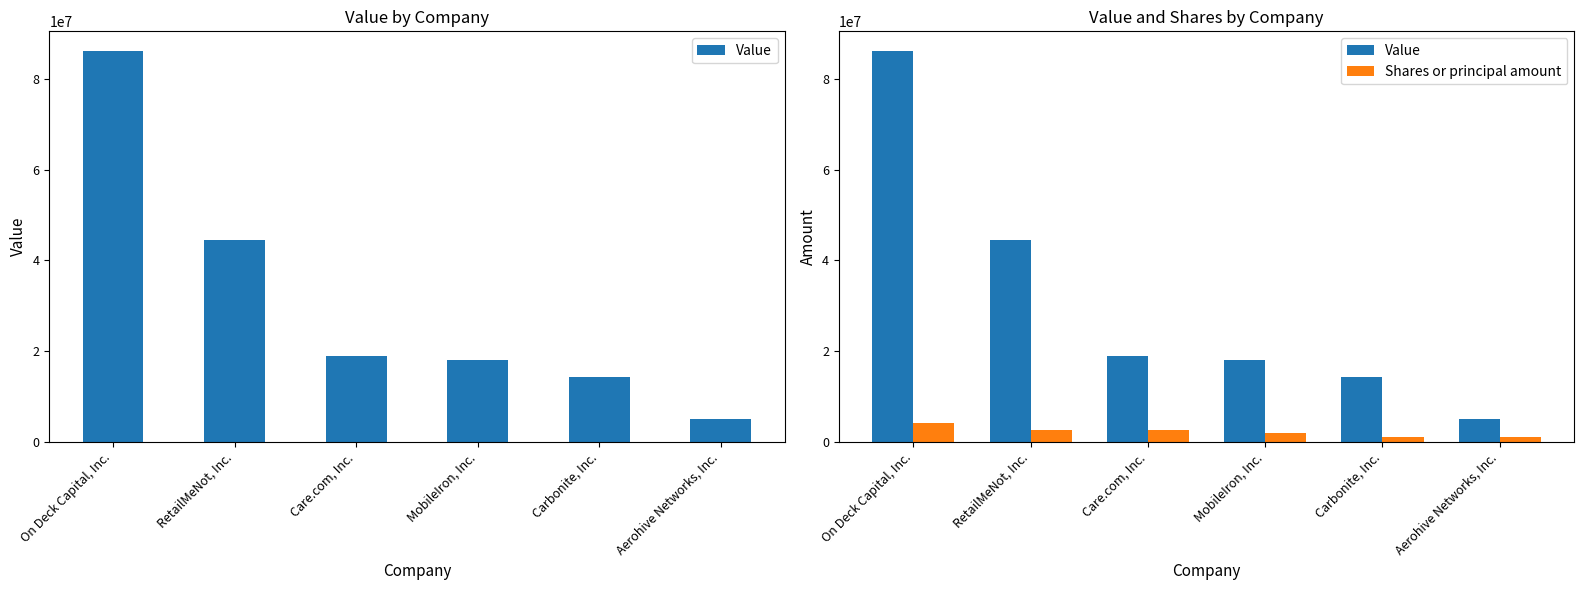

What is the sum of the Value values at Carbonite, Inc. and Aerohive Networks, Inc.?

19241000